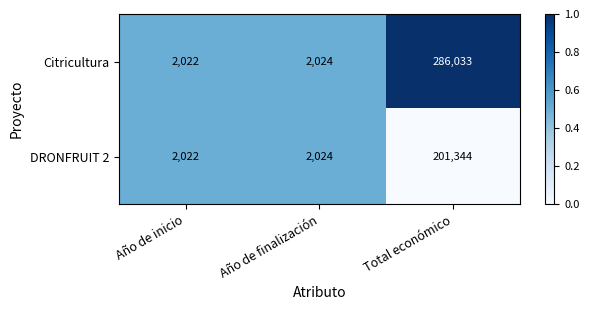

At which category does the chart reach its peak across all series?

Total económico